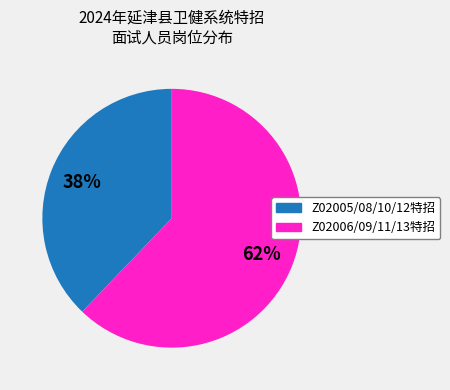

Count the number of slices in the pie.

2